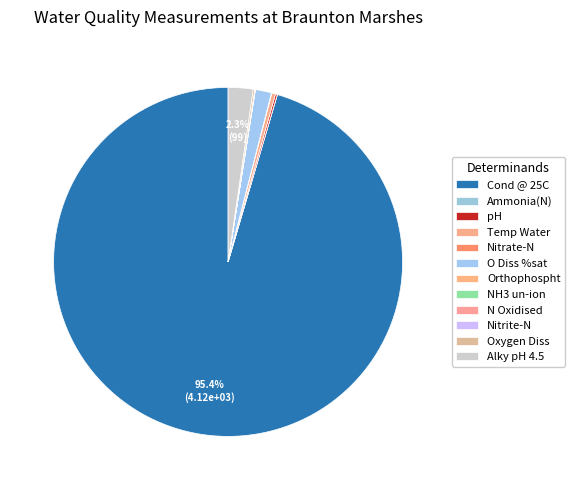

Is there a majority slice in this chart?

Yes